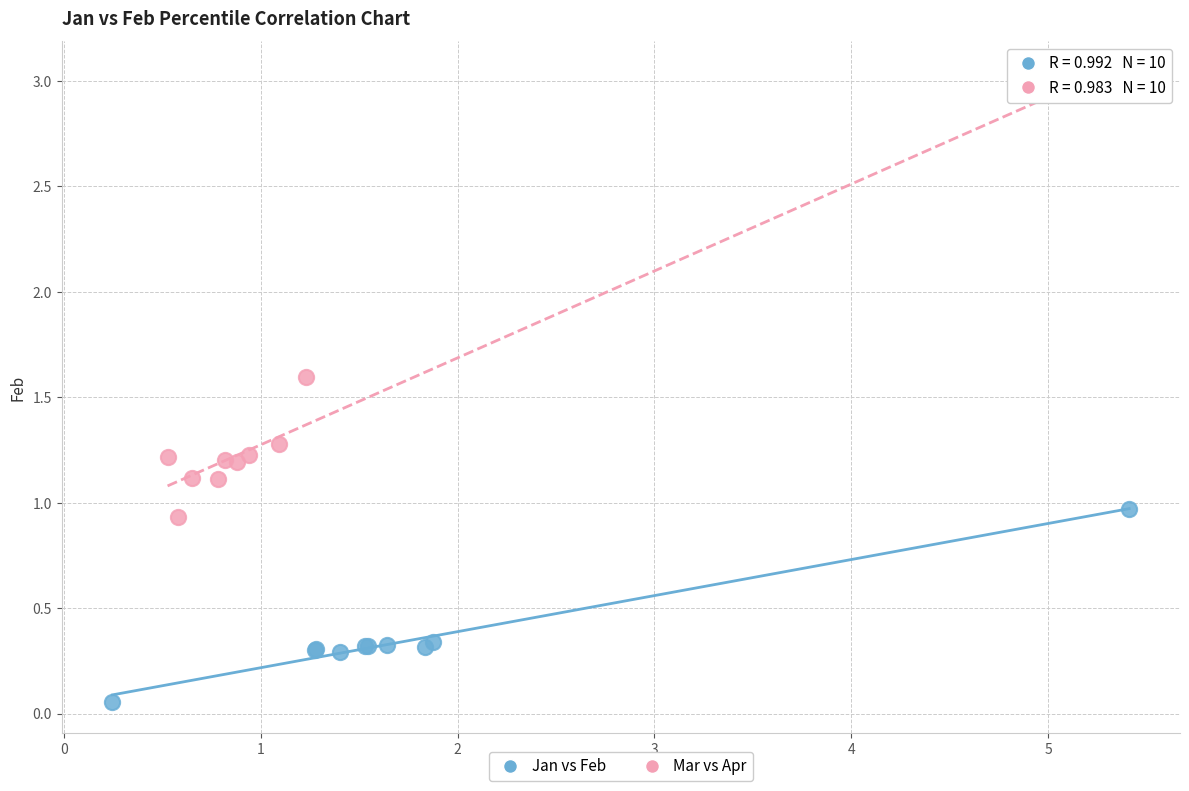

Which series contains the highest Y value?

Mar vs Apr